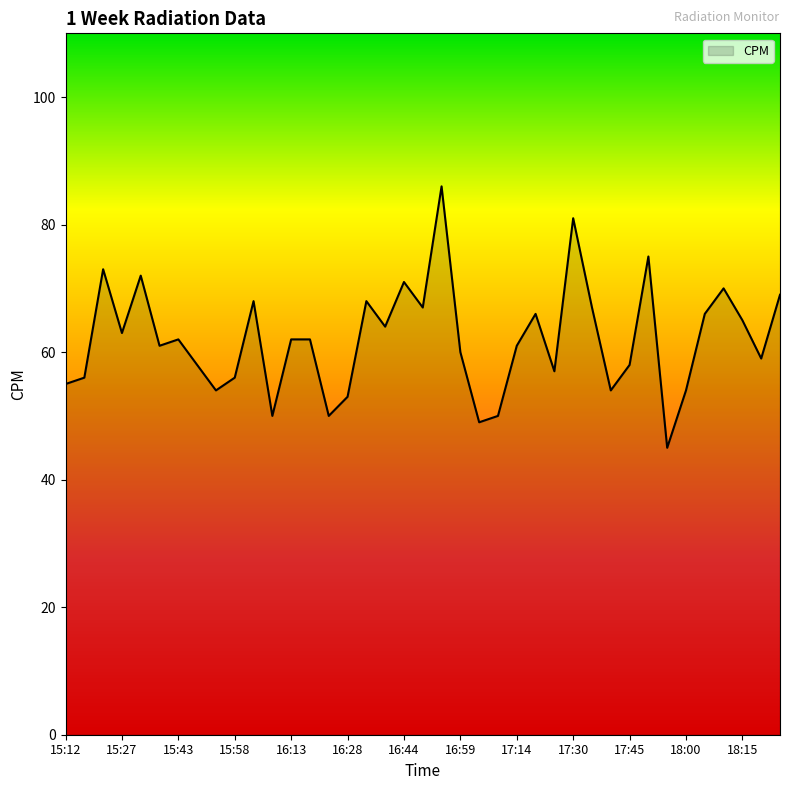

What is the smallest value displayed?

45